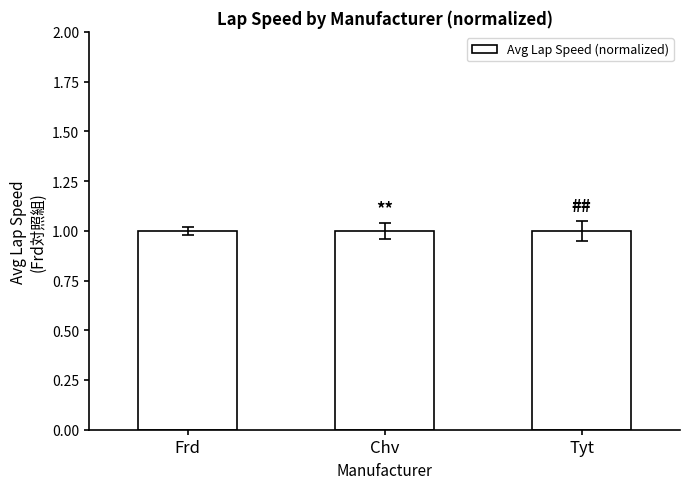

How many data points does each series have?

3